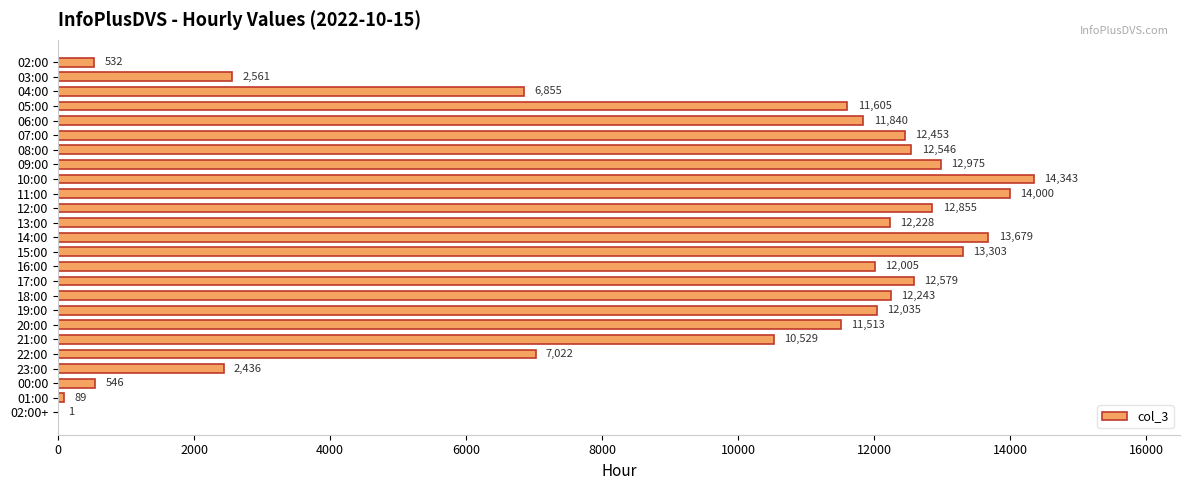

Are the bars grouped side by side (vs. stacked)?

No